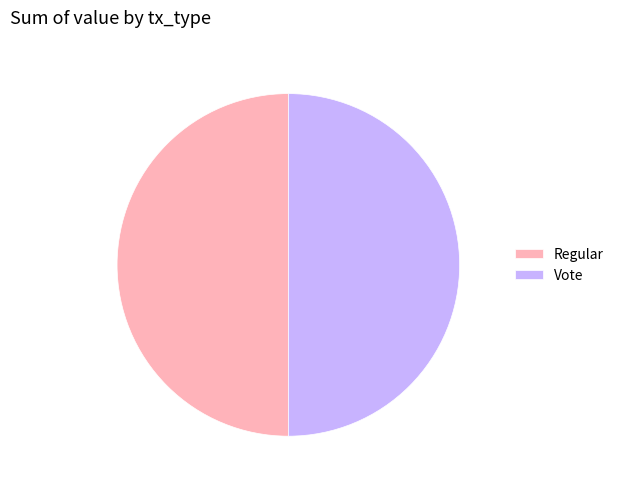

What is the ratio of the value at Regular to the value at Vote?

1.0